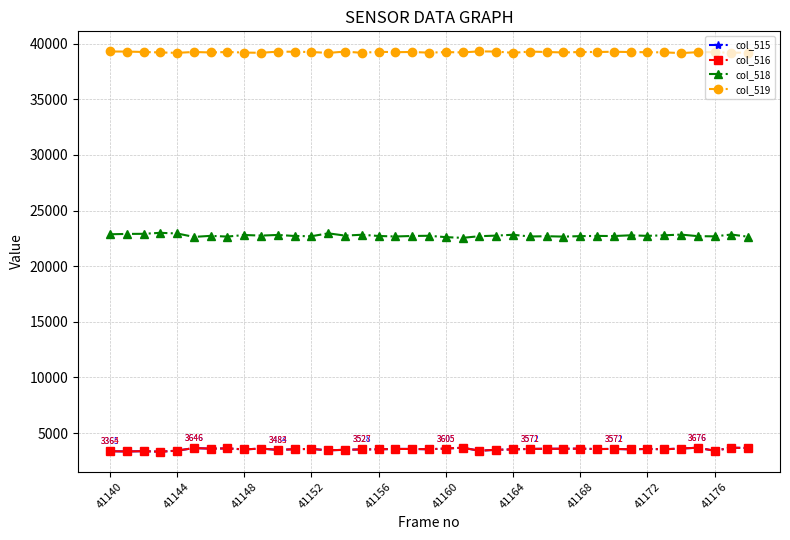

True or false: col_515 and col_519 cross at least once.

False